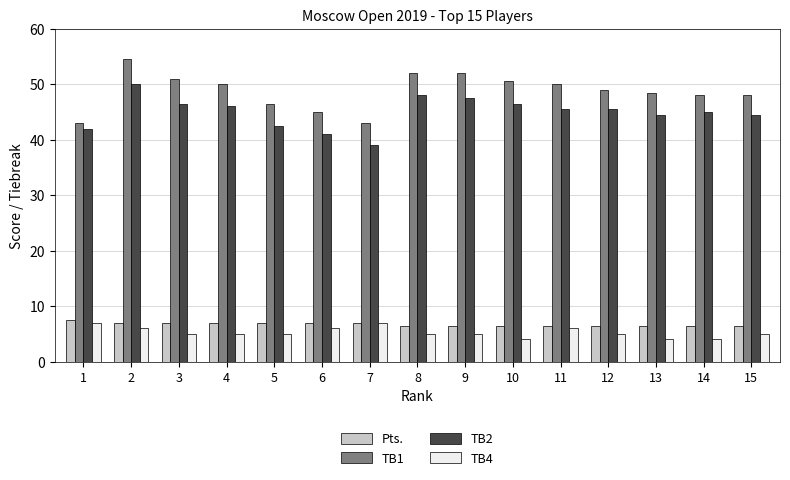

Which series has the largest range (max minus min)?

TB1